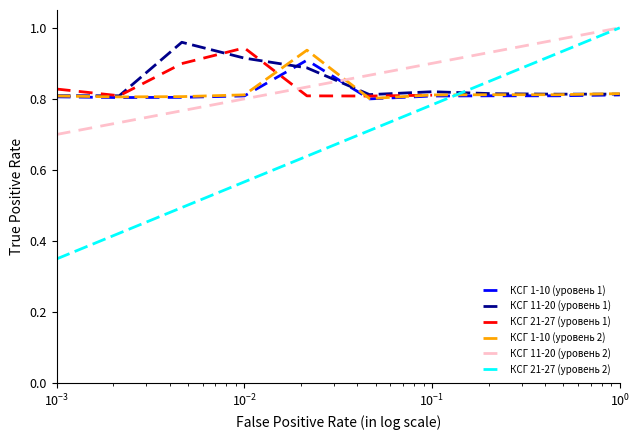

Which series has the widest spread of values?

КСГ 21-27 (уровень 2)